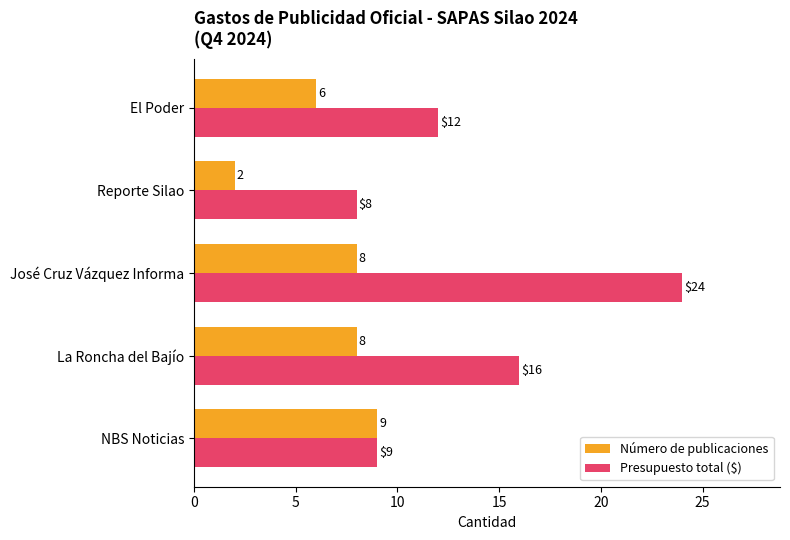

What is the sum of all Número de publicaciones values?

33